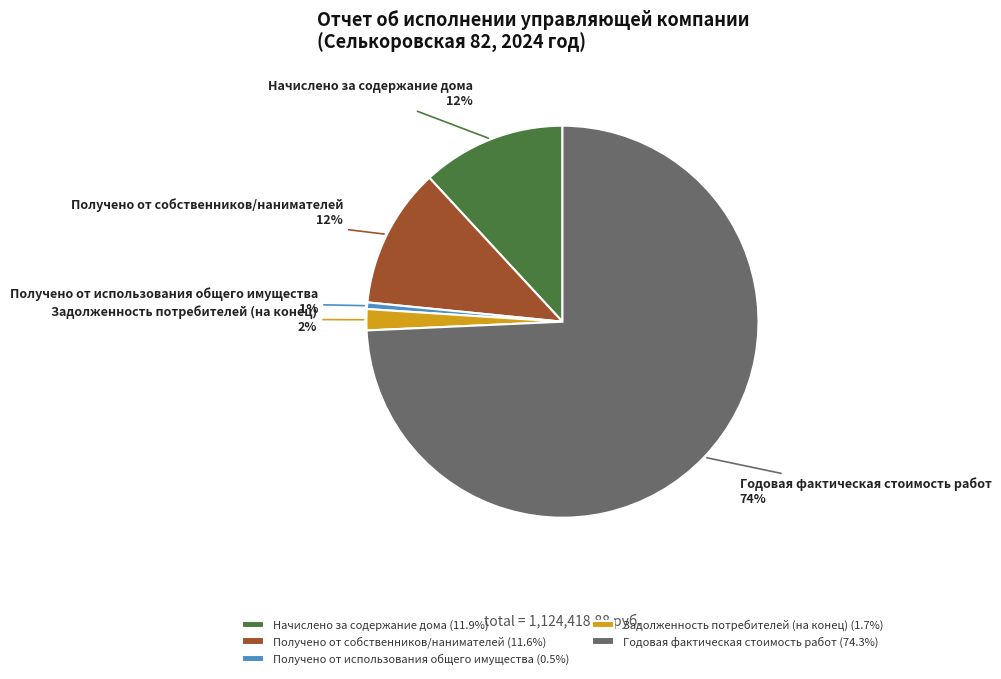

The Получено от использования общего имущества slice represents 1% of the pie. True or false?

True